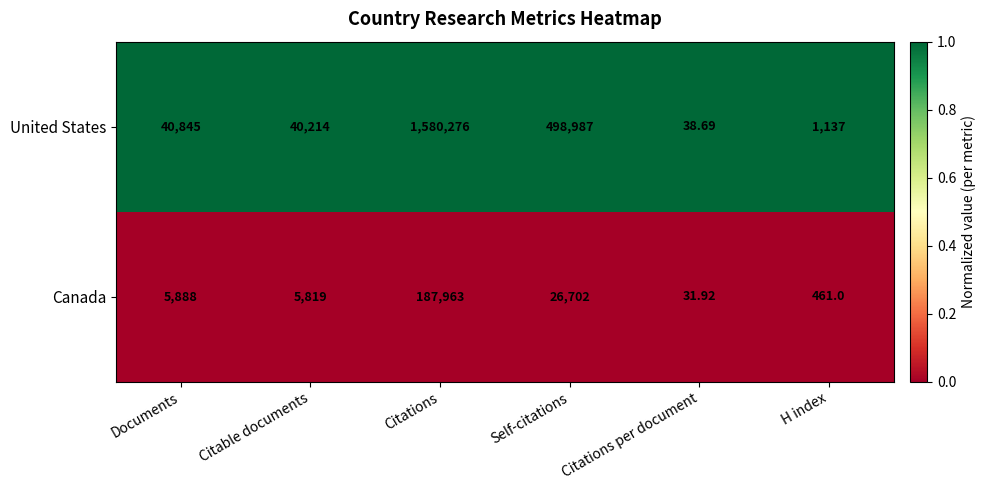

Which series changed the most between Documents and Self-citations?

United States